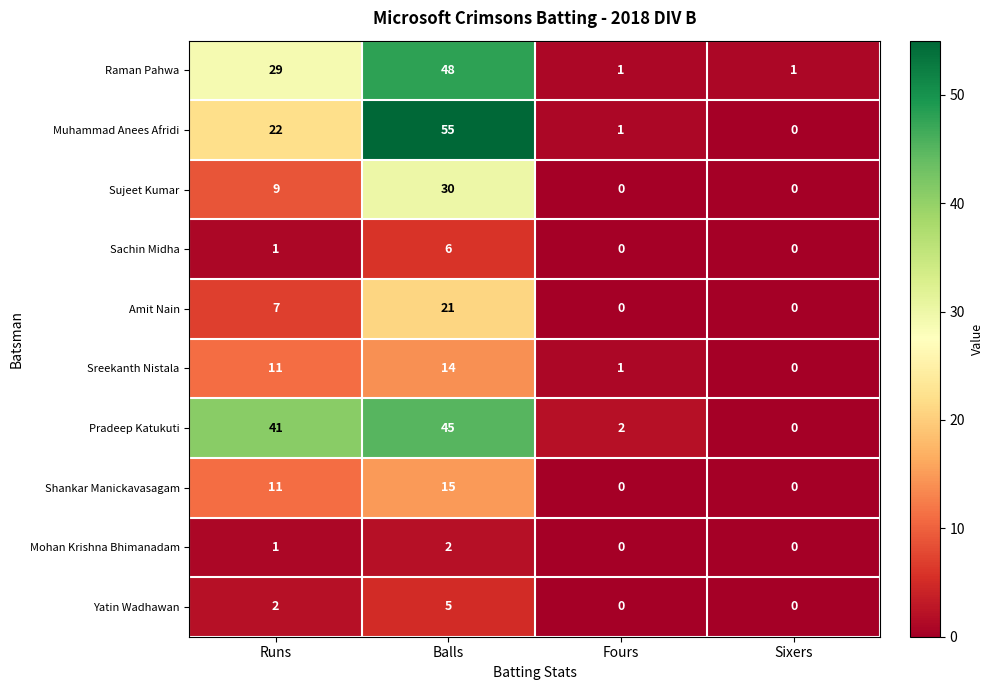

How many series are shown in this chart?

10